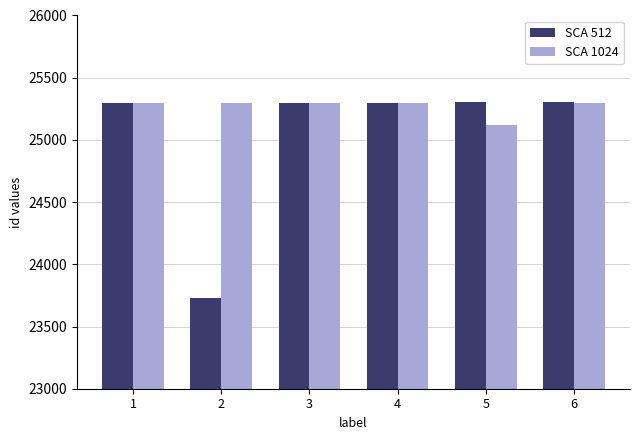

Is it true that SCA 512 equals 11162 at 5?

False